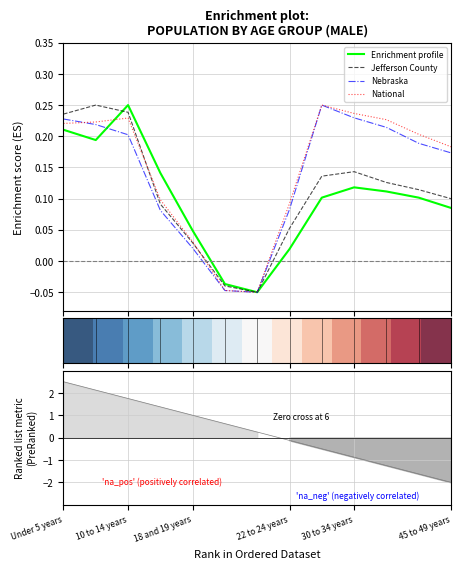

Is this an area chart (filled region under the line)?

No